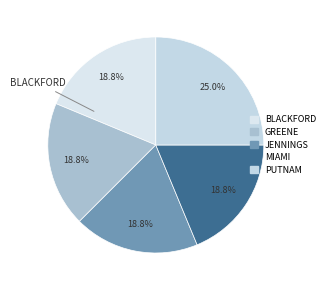

Count the number of slices in the pie.

5